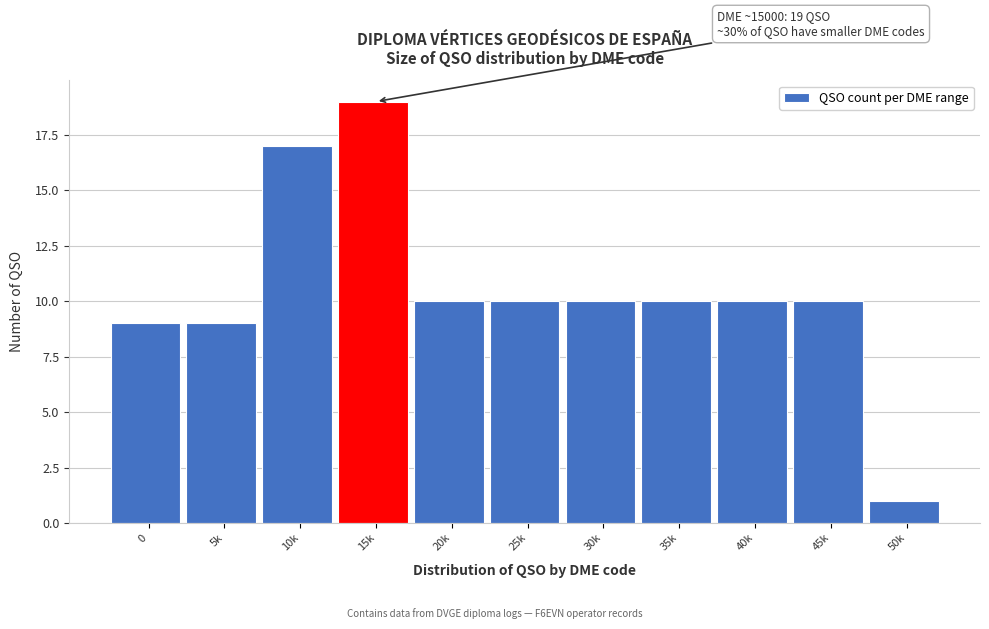

Reading right to left, transcribe all the data shown in this chart.

1	10	10	10	10	10	10	19	17	9	9